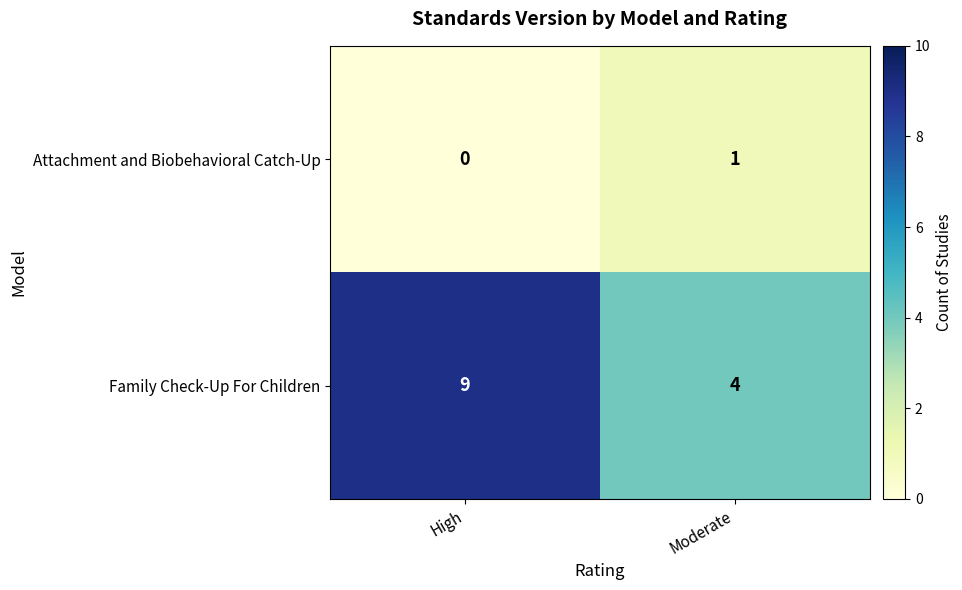

What is the difference between the Family Check-Up For Children values at Moderate and High?

5